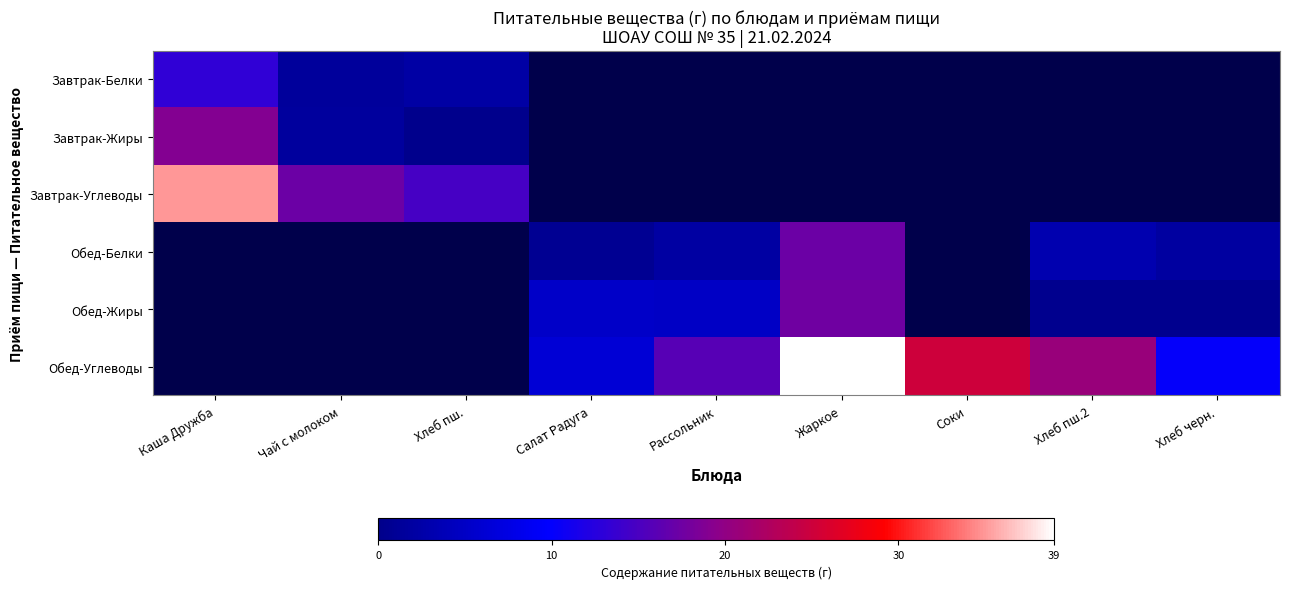

The Завтрак-Углеводы series shows 17.3 at Чай с молоком. True or false?

True